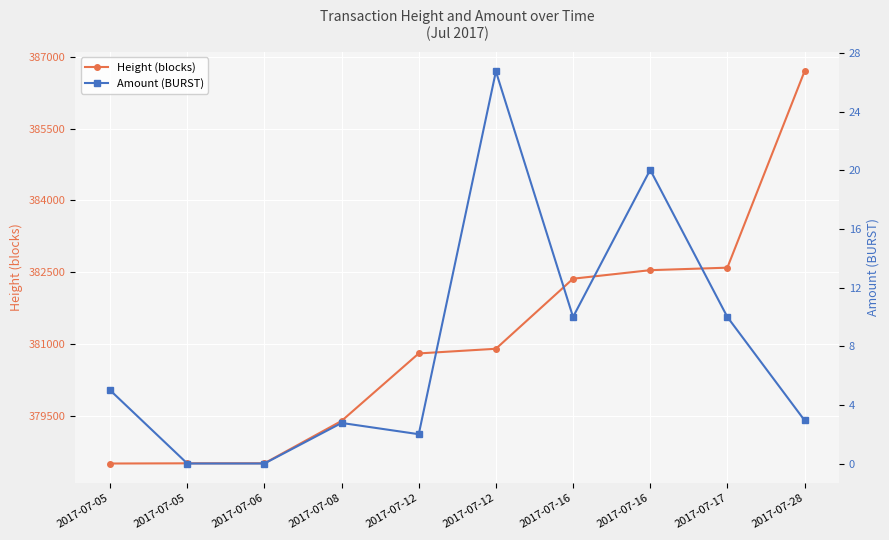

True or false: Height (blocks) and Amount (BURST) intersect in this chart.

False